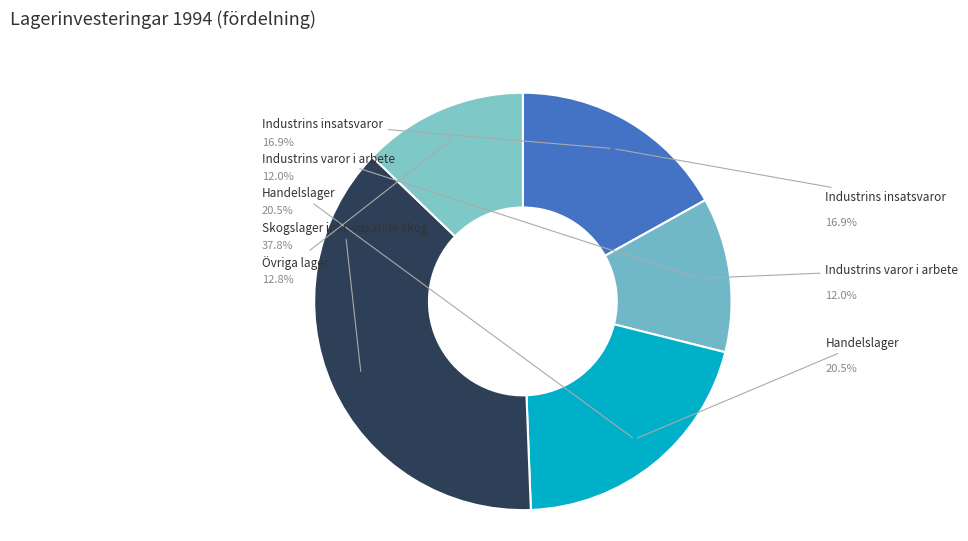

What portion of the pie excludes Skogslager inkl. växande skog?

62.2%